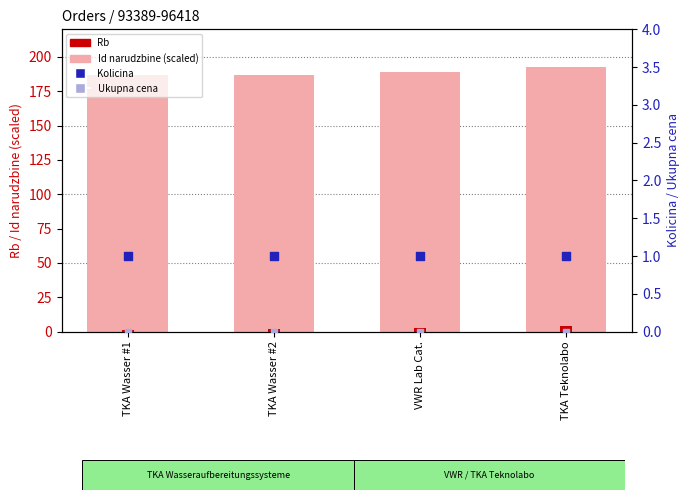

Which series has the largest Y range (max minus min)?

Id narudzbine (scaled)